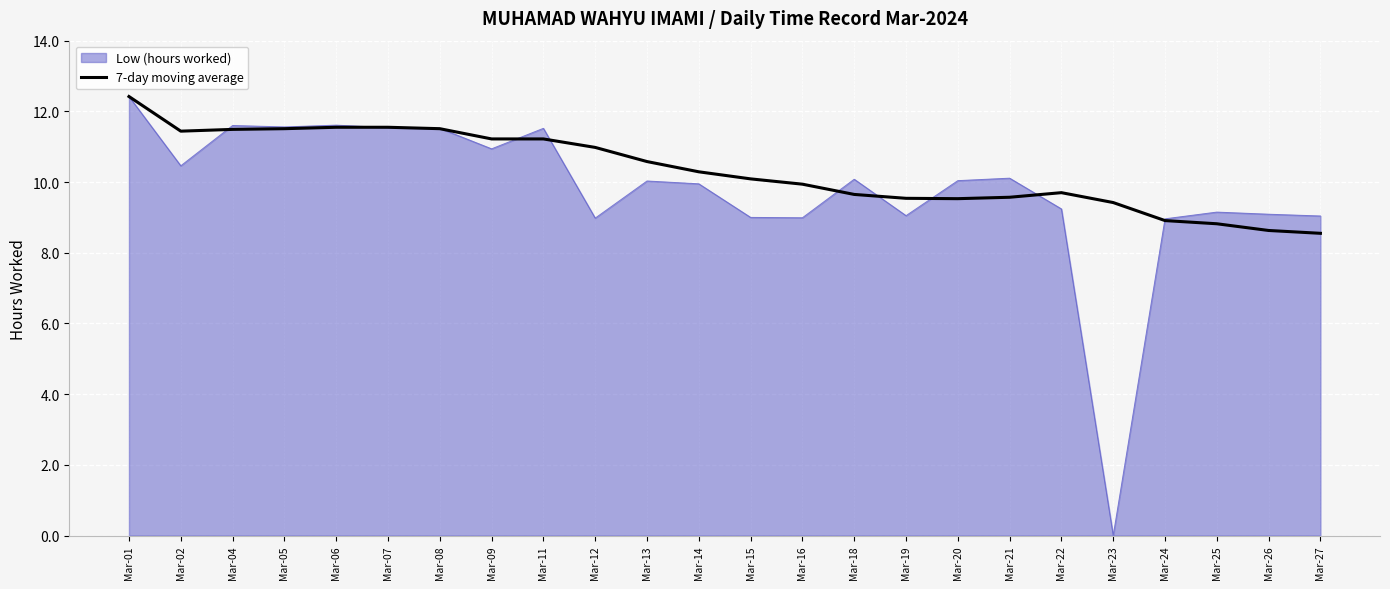

How many lines are shown in the chart?

2